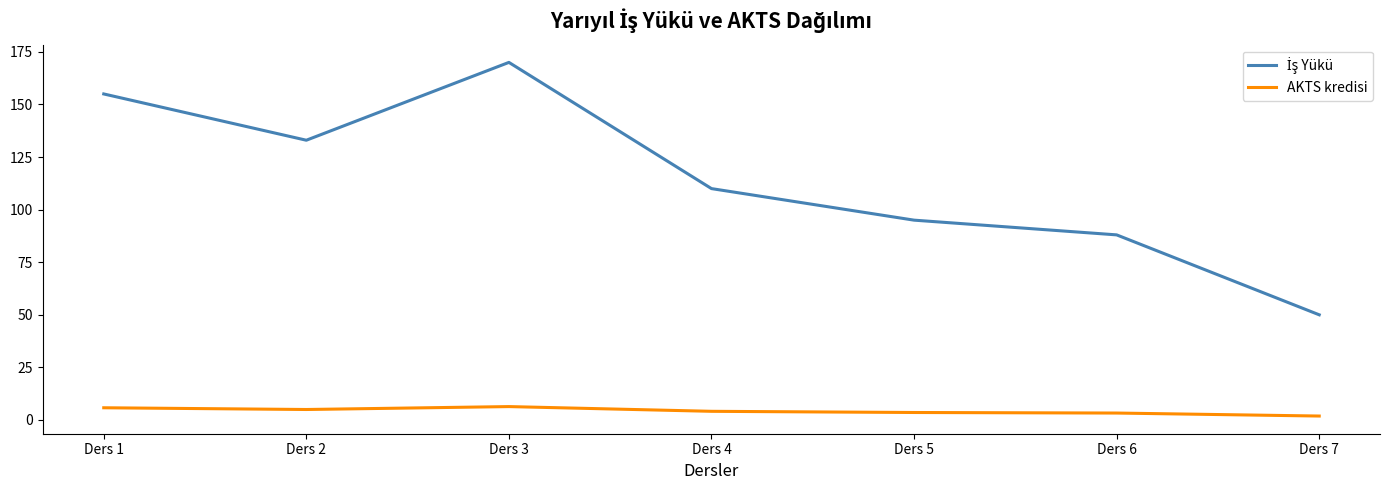

At which category does the chart reach its peak across all series?

Ders 3